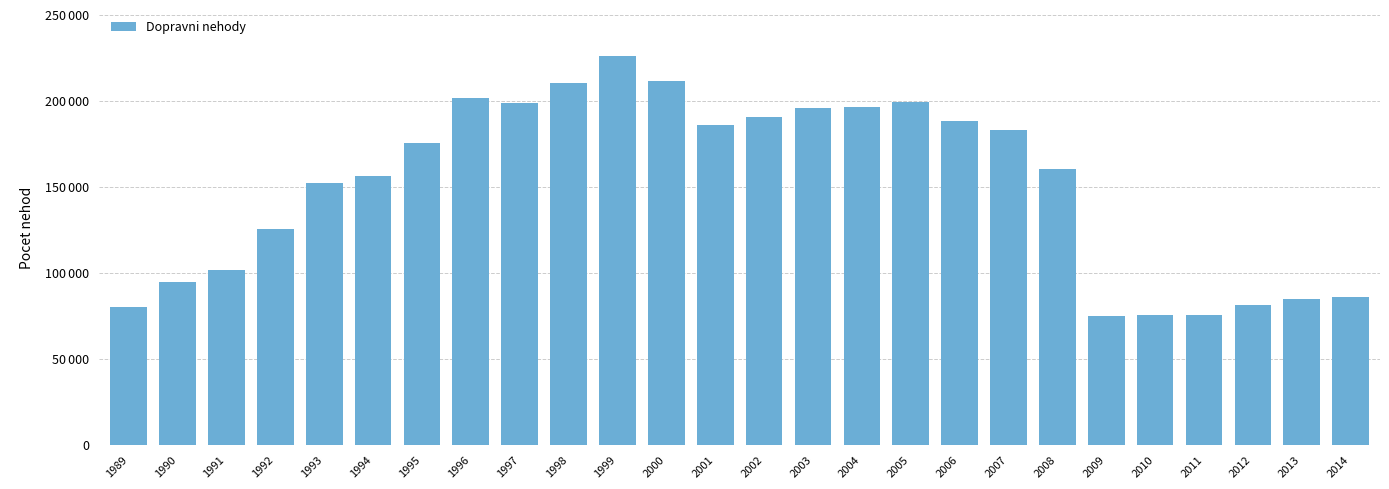

Are the bars horizontal?

No